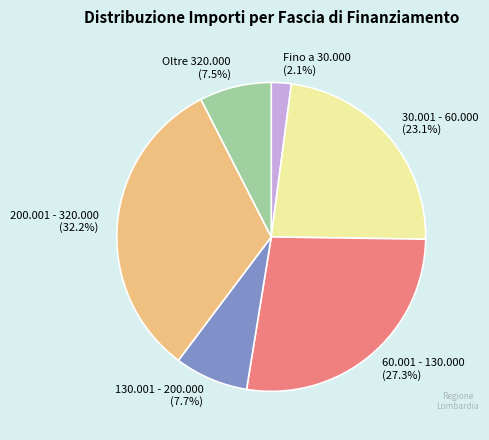

Which category has the biggest portion of the pie?

200.001 - 320.000